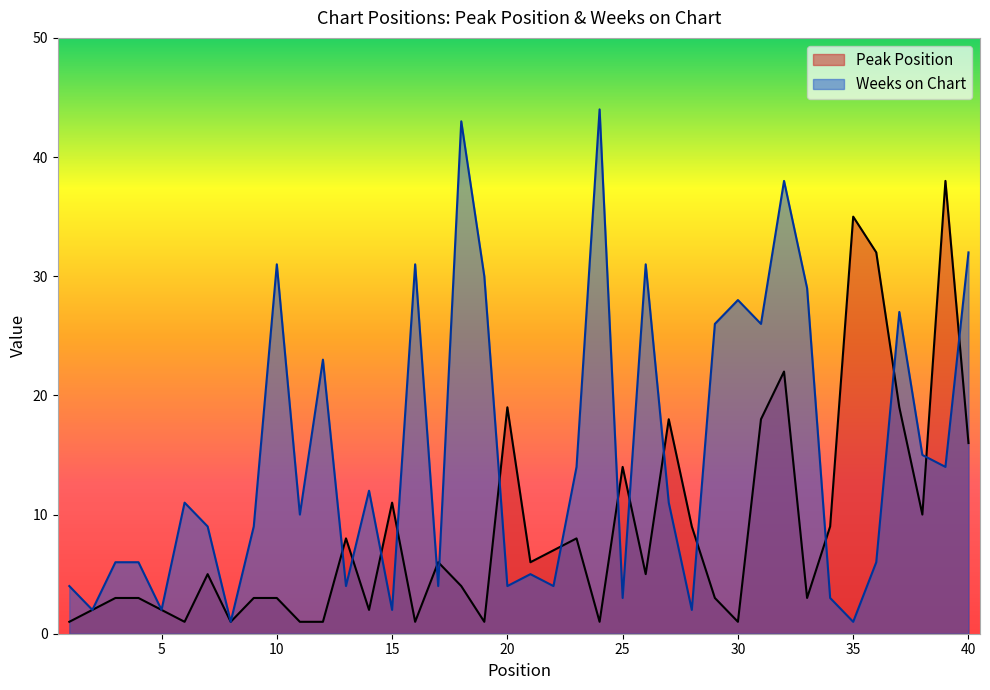

In Peak Position, how many points are higher than both neighbors (excluding endpoints)?

11